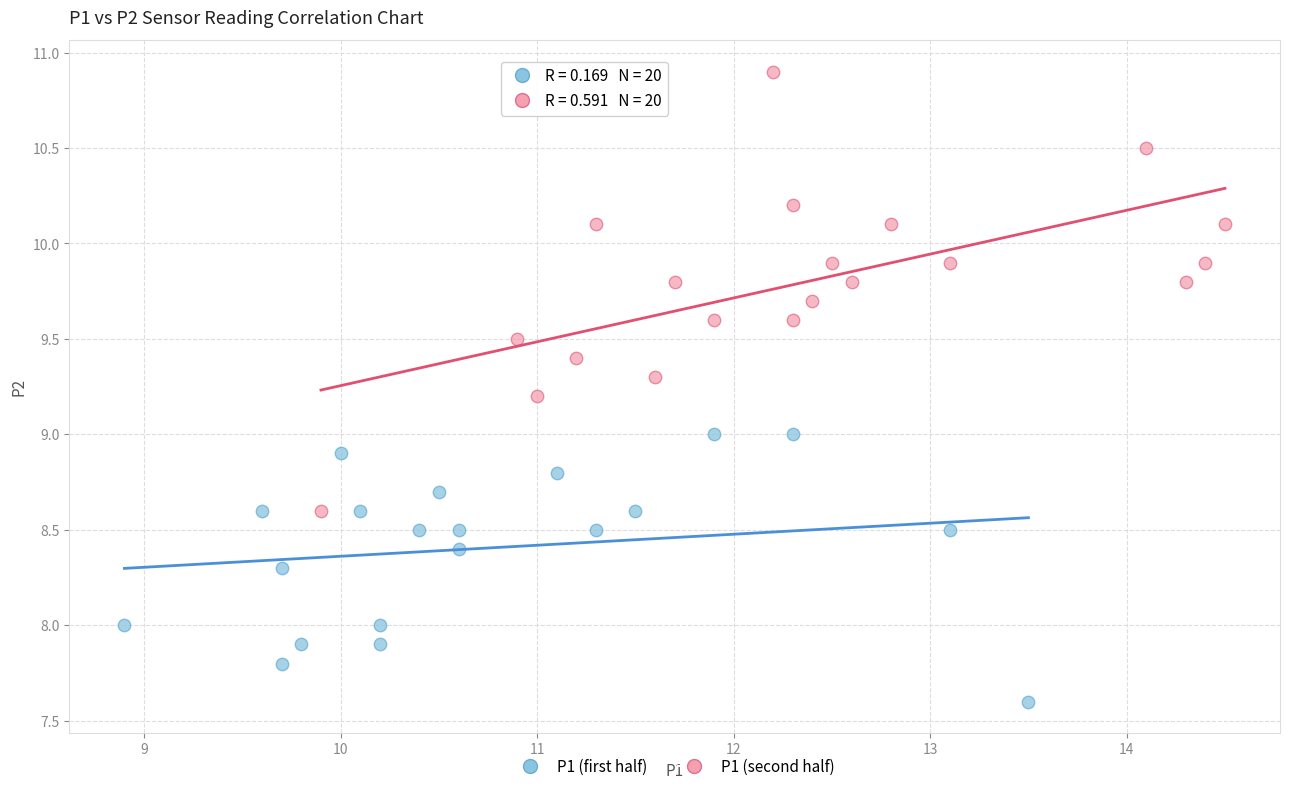

Which series reaches the maximum Y coordinate?

P1 (second half)